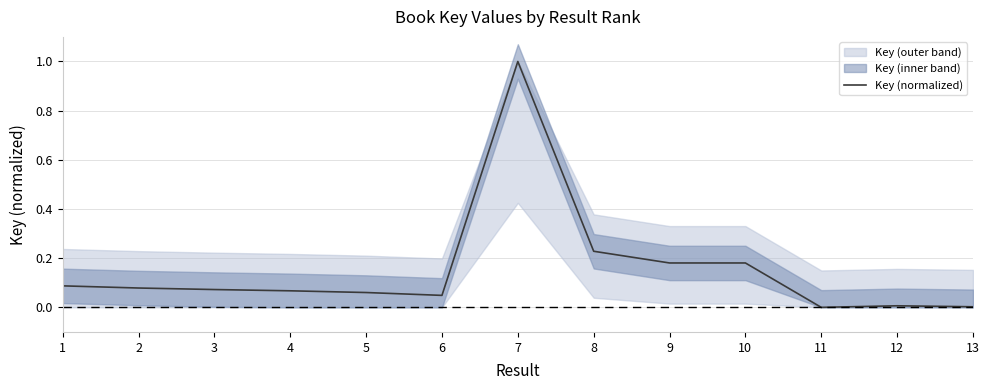

What is the approximate value at 5?

0.1